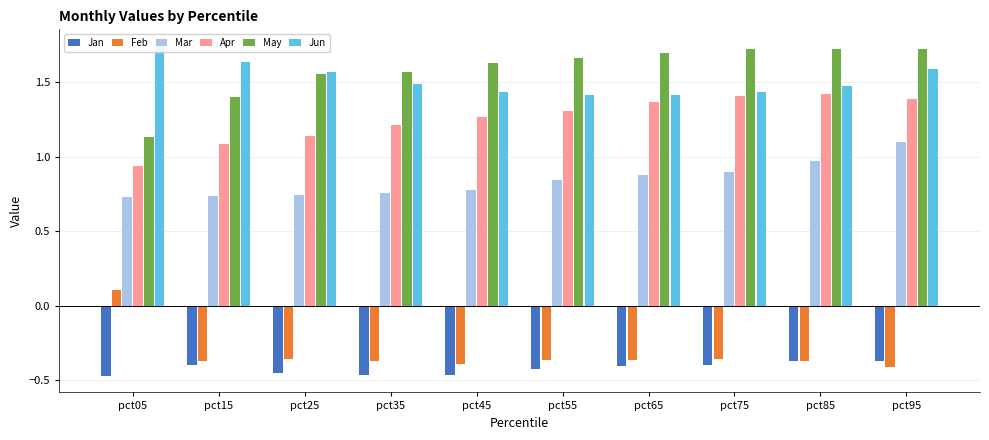

At which label is Mar closest to 0?

pct05